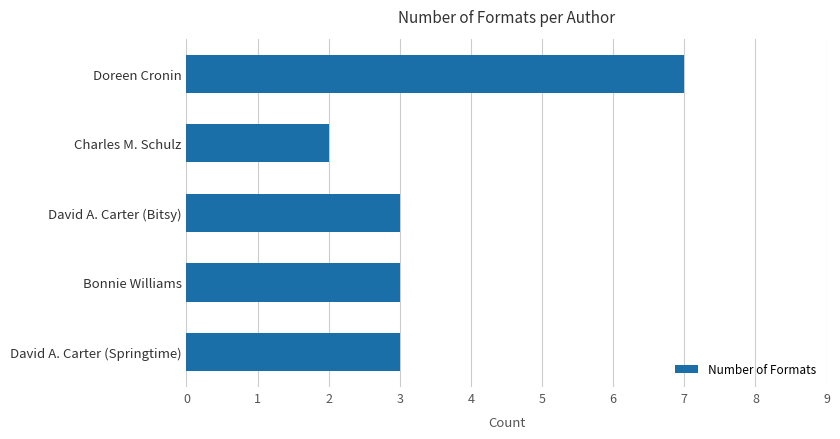

Does the chart contain stacked bars?

No